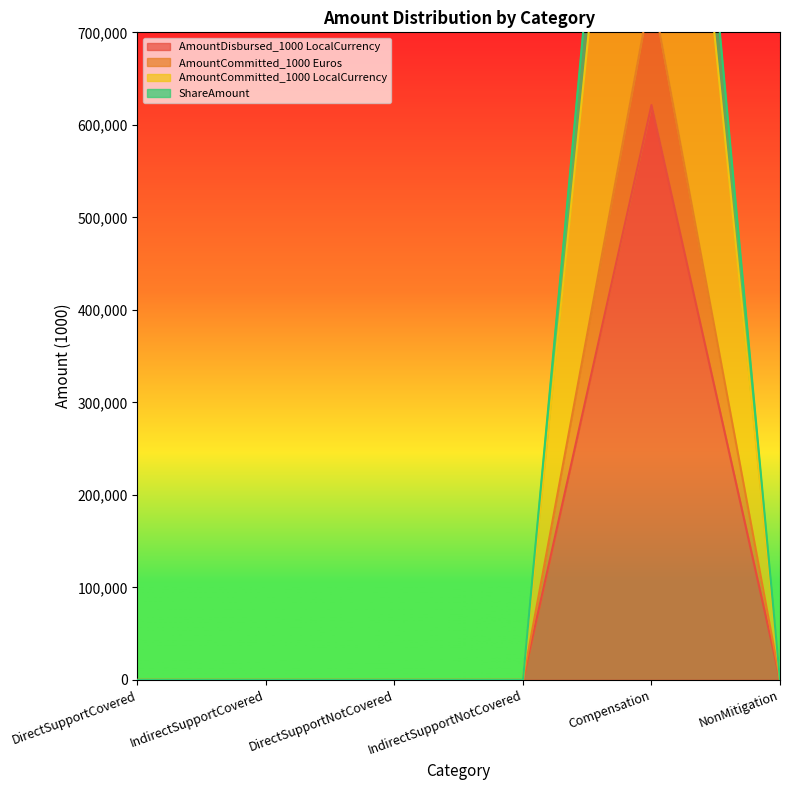

Which label corresponds to the largest value in the chart?

Compensation